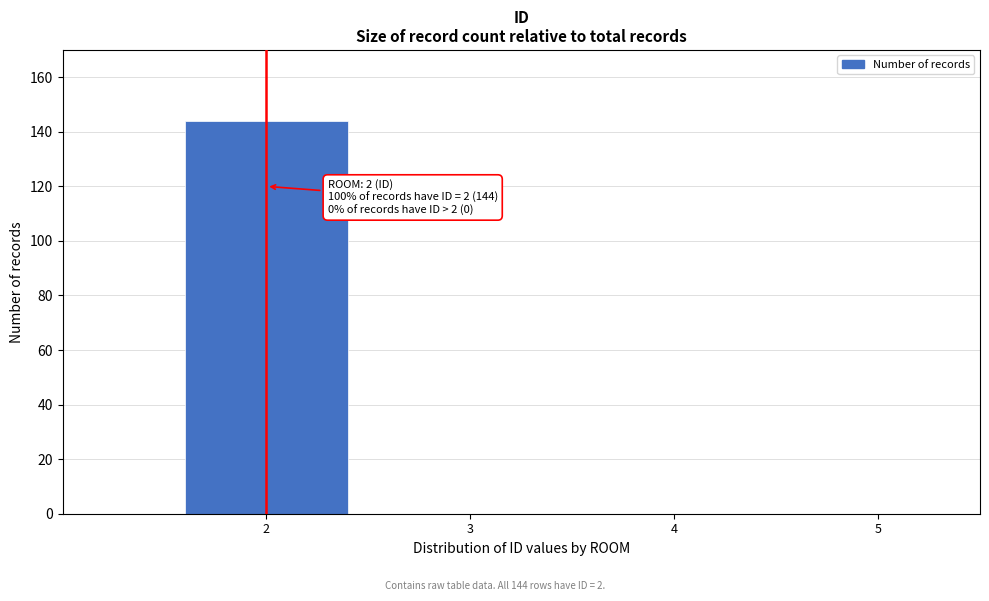

Reading right to left, transcribe all the data shown in this chart.

5=0	4=0	3=0	2=144